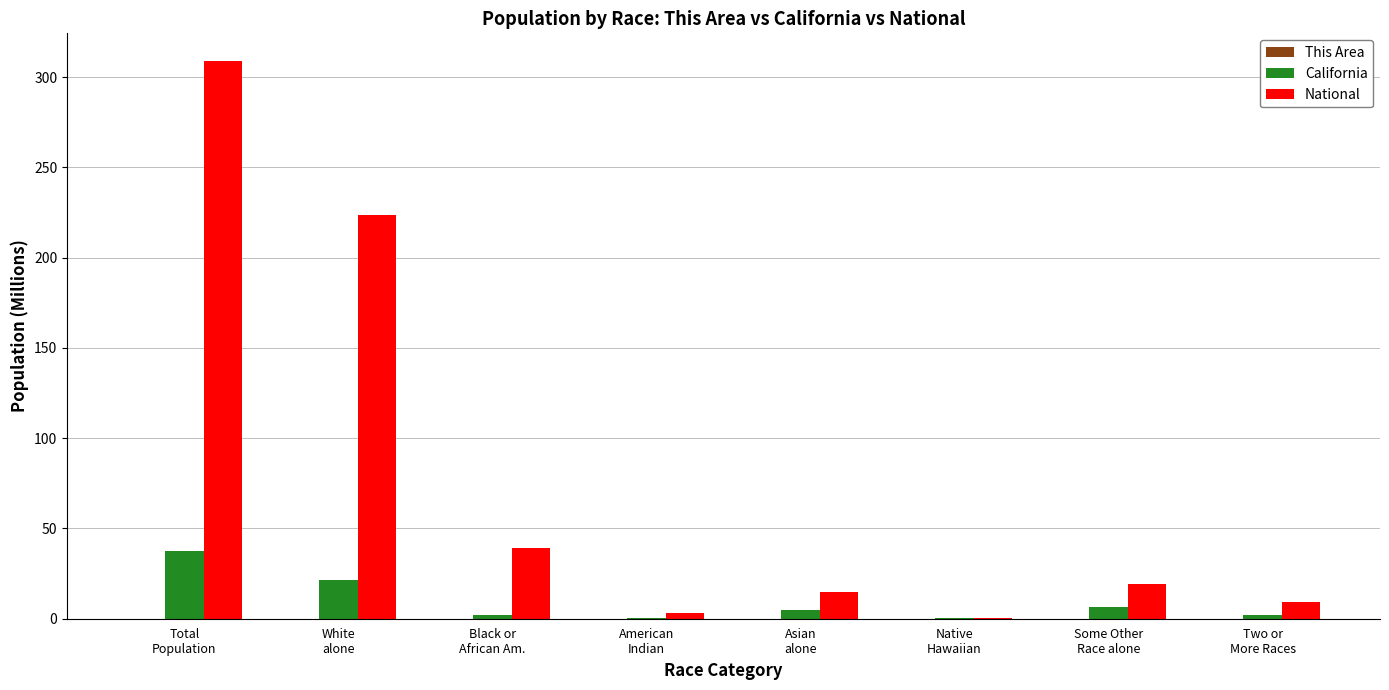

What is the greatest value displayed?

308.7